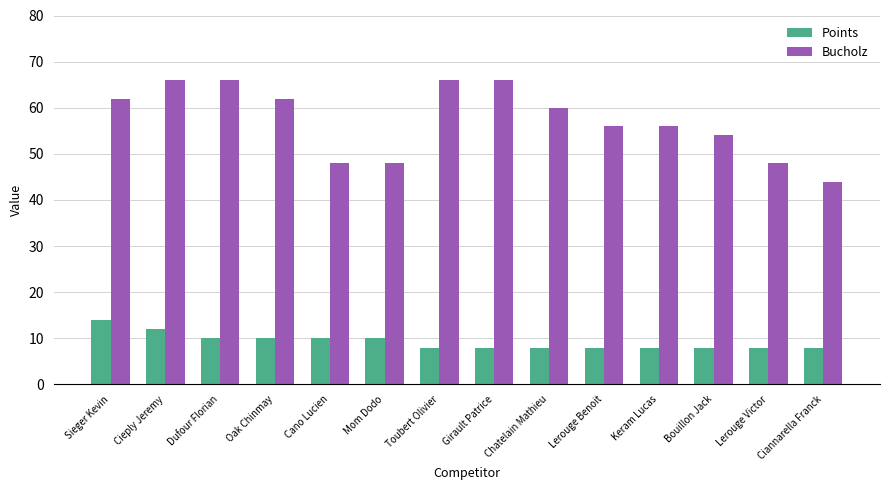

Reading left to right, what are all the values shown in this chart?

Points: Sieger Kevin=14	Cieply Jeremy=12	Dufour Florian=10	Oak Chinmay=10	Cano Lucien=10	Mom Dodo=10	Toubert Olivier=8	Girault Patrice=8	Chatelain Mathieu=8	Lerouge Benoit=8	Keram Lucas=8	Bouillon Jack=8	Lerouge Victor=8	Ciannarella Franck=8
Bucholz: Sieger Kevin=62	Cieply Jeremy=66	Dufour Florian=66	Oak Chinmay=62	Cano Lucien=48	Mom Dodo=48	Toubert Olivier=66	Girault Patrice=66	Chatelain Mathieu=60	Lerouge Benoit=56	Keram Lucas=56	Bouillon Jack=54	Lerouge Victor=48	Ciannarella Franck=44